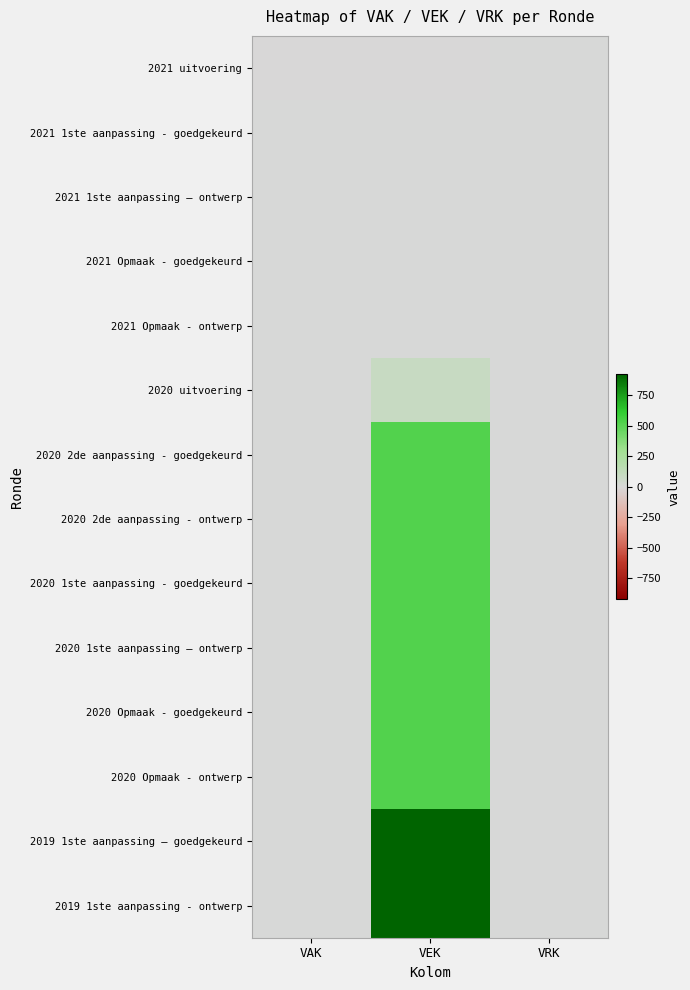

What is the difference between the highest and lowest values at VAK?

7